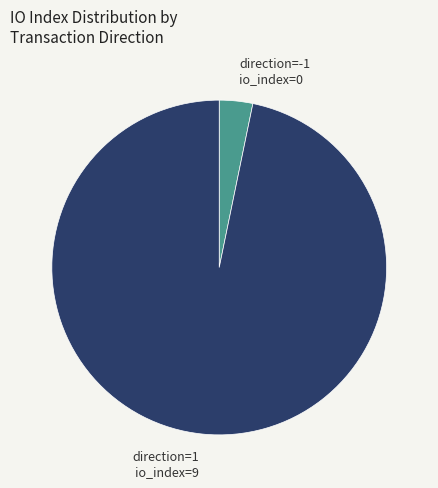

The direction=-1 io_index=0 slice represents 3% of the pie. True or false?

True